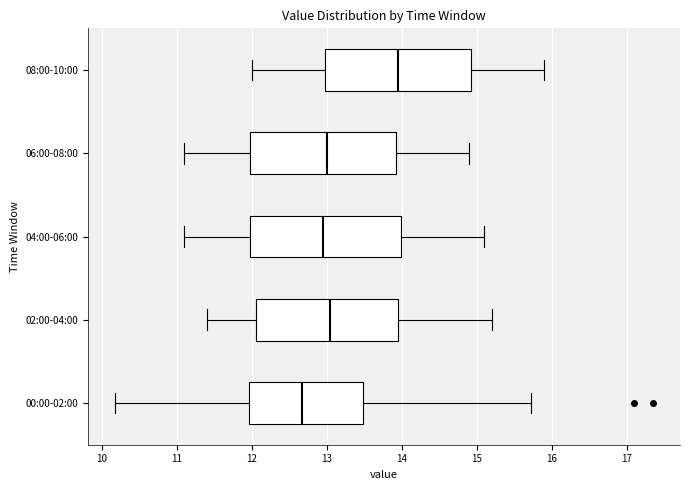

Which box's median line is the furthest to the left?

00:00-02:00